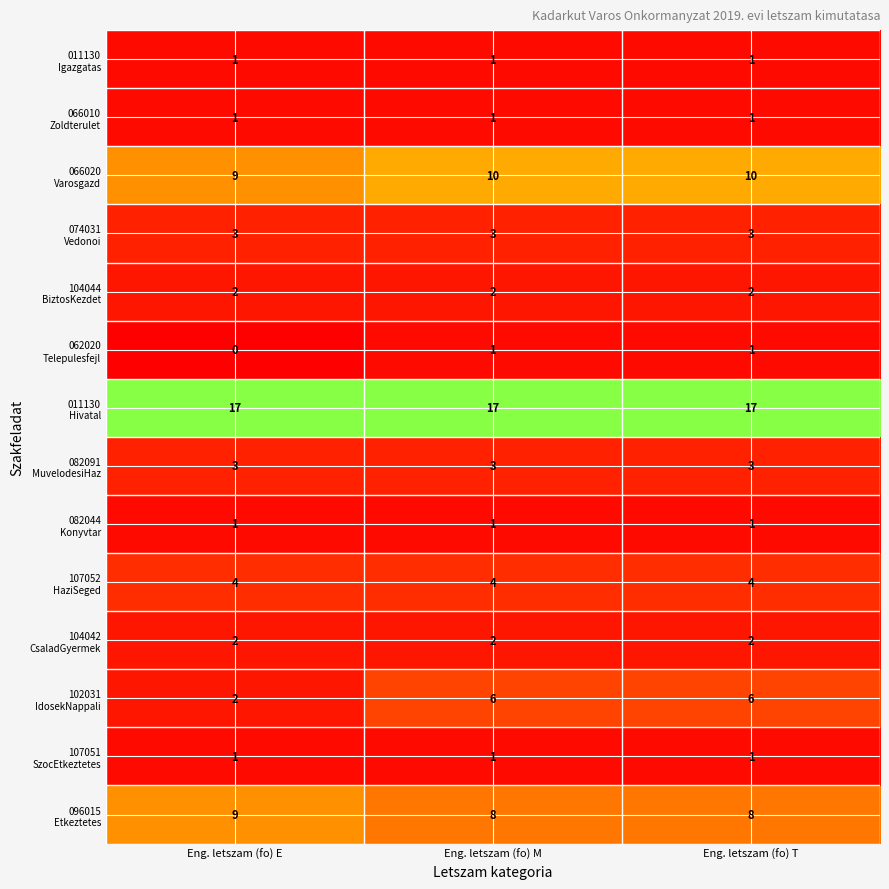

What is the total value across all series at Eng. letszam (fo) T?

60